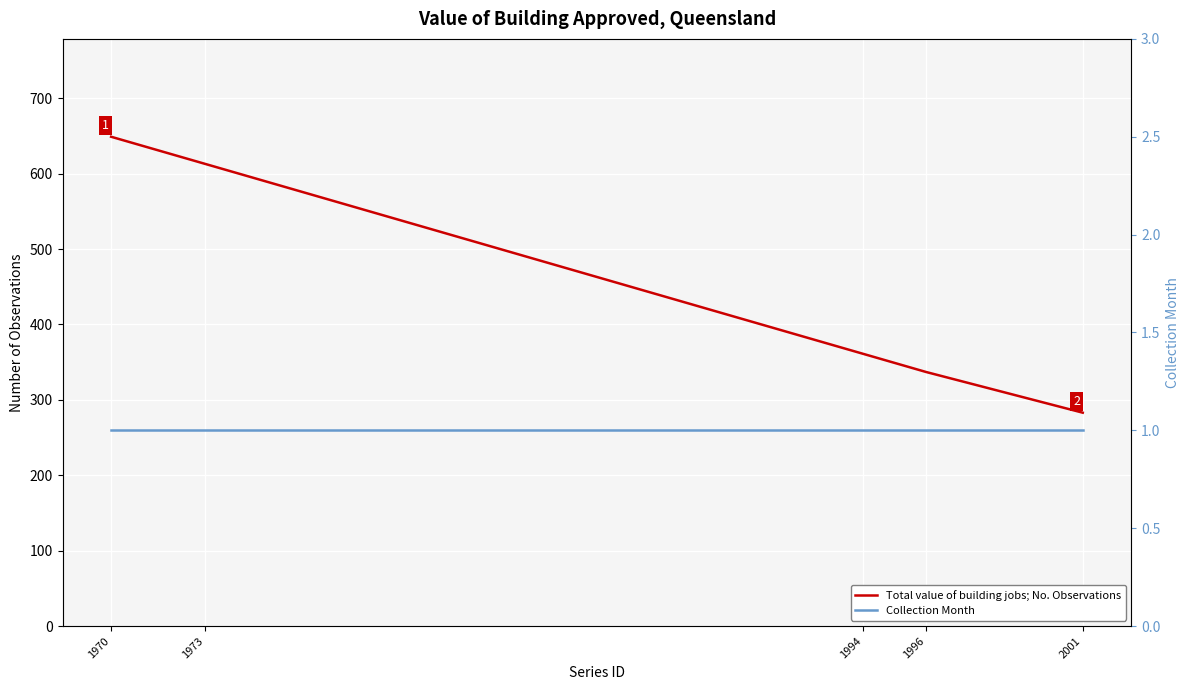

Which category has the lowest value across all series?

1970